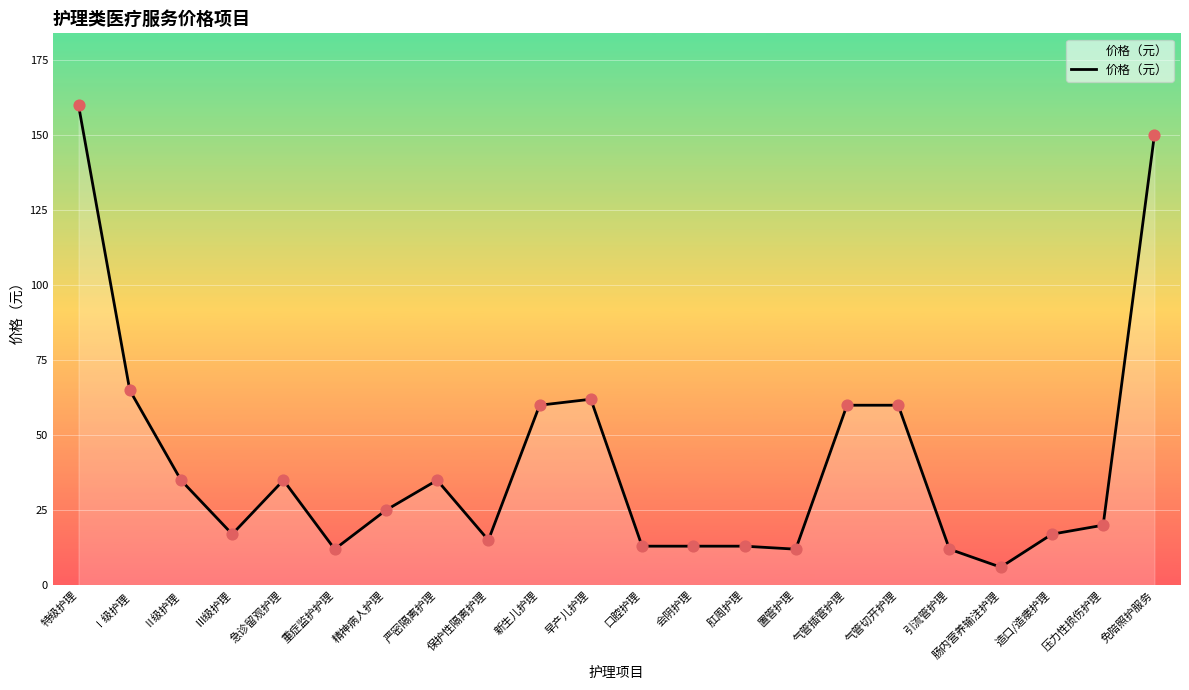

Which has a higher value, 急诊留观护理 or 肛周护理?

急诊留观护理